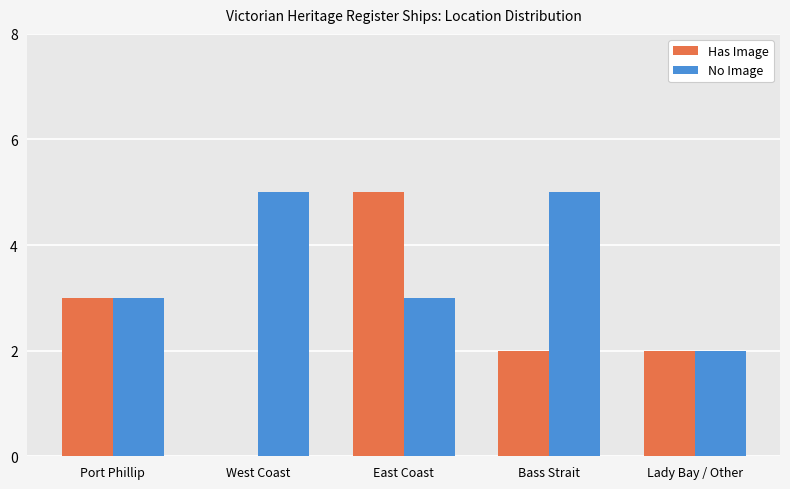

How many series are shown in this chart?

2